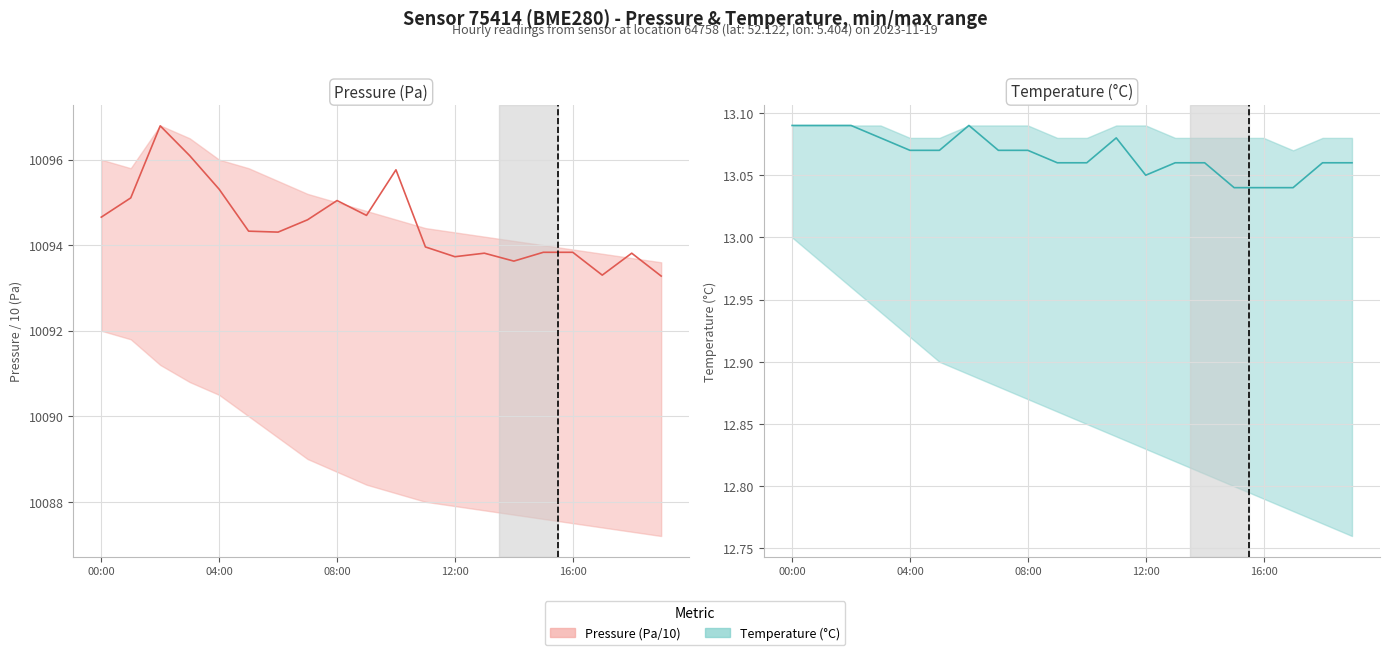

Rank the series by their average value, from highest to lowest.

Pressure (Pa/10), Temperature (°C)